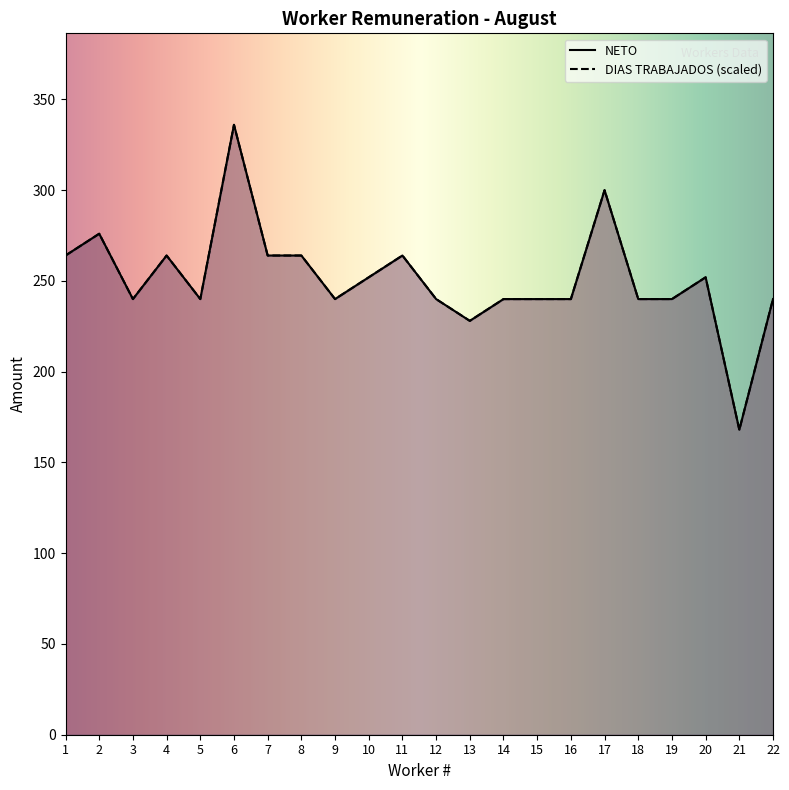

Where does the DIAS TRABAJADOS series first go above 240?

1